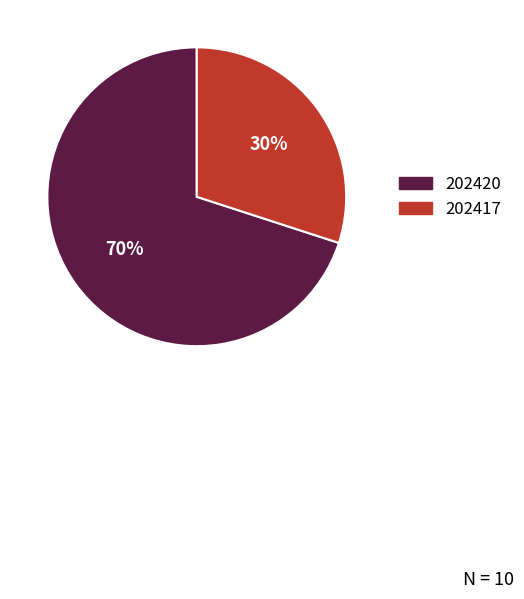

Is it true that 202420 is 81% of the pie?

False